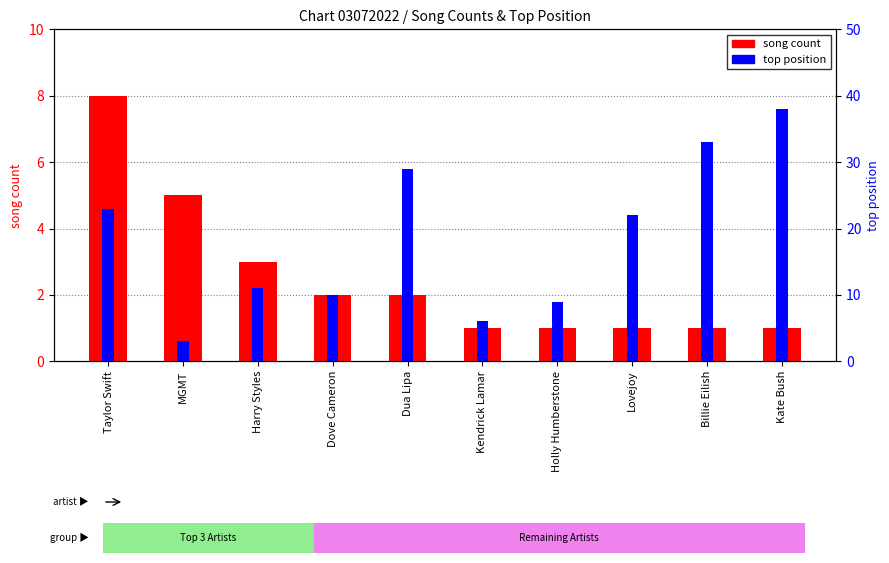

Are the bars horizontal?

No